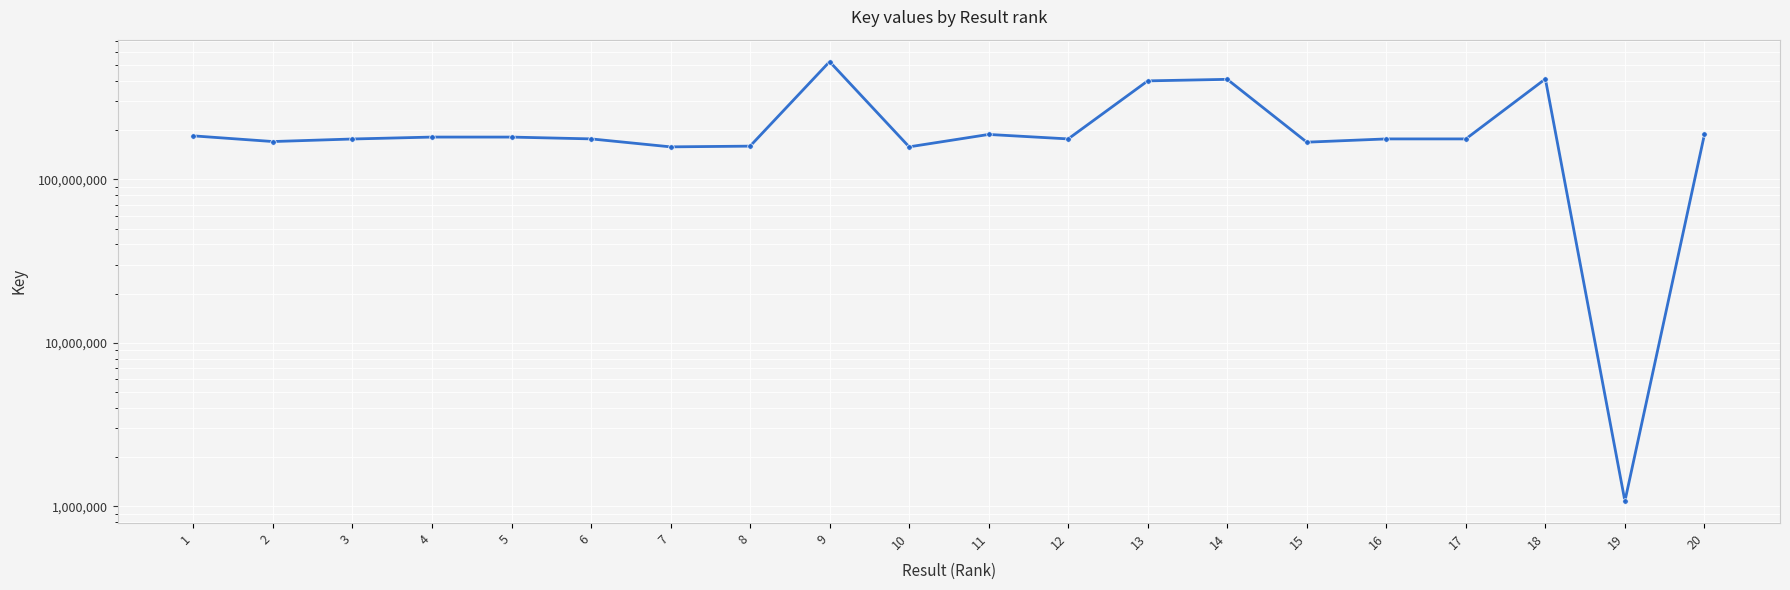

How many interior local valleys (lower than both neighbors) does the data have?

6